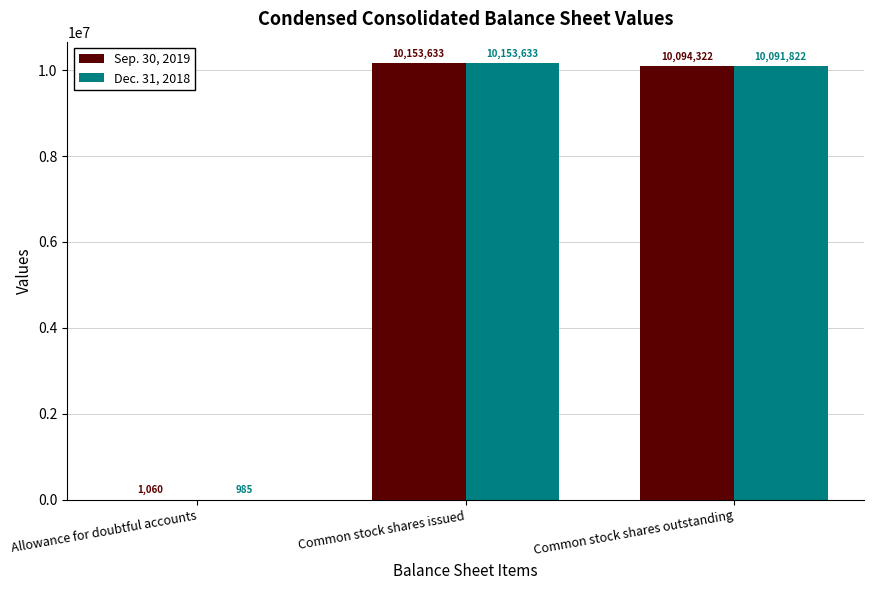

At which label is Sep. 30, 2019 closest to 5077346?

Common stock shares outstanding